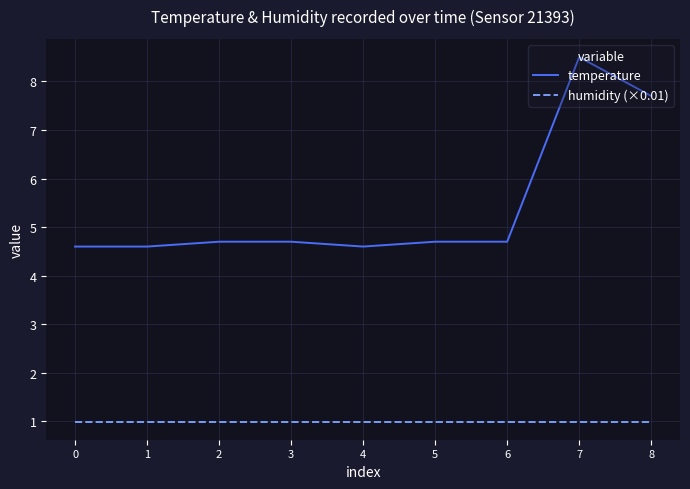

The value of temperature at 5 is 4.7. True or false?

True